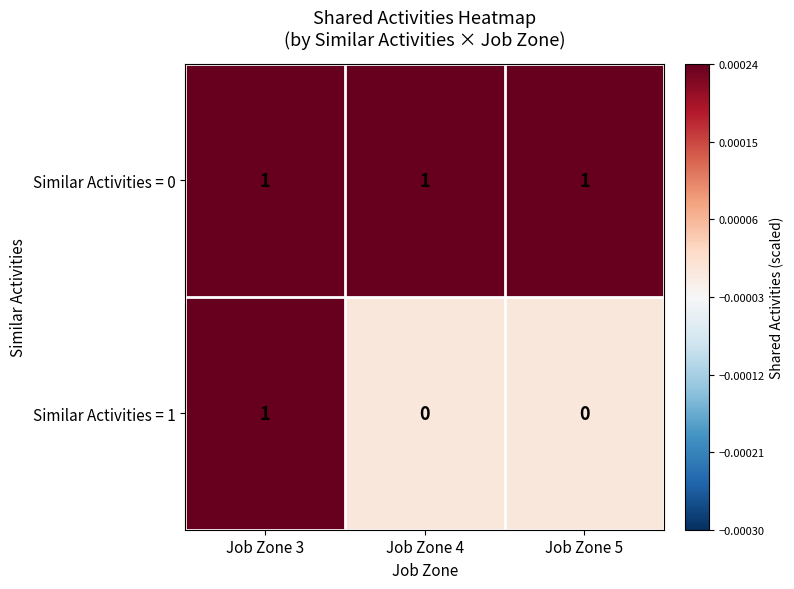

At which category is the sum across all series the highest?

Job Zone 3